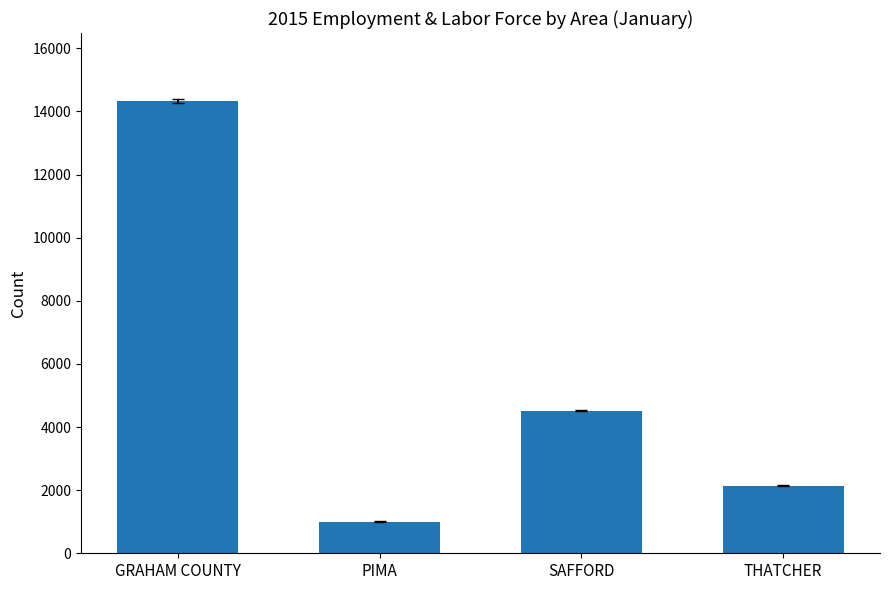

How many data points are less than 4520?

2